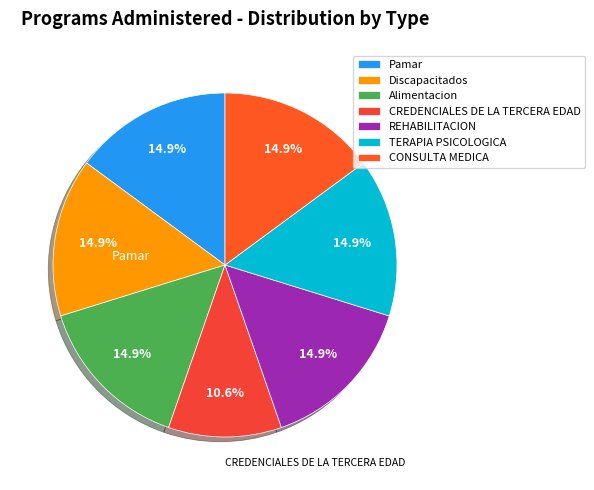

Does any single category account for the majority?

No